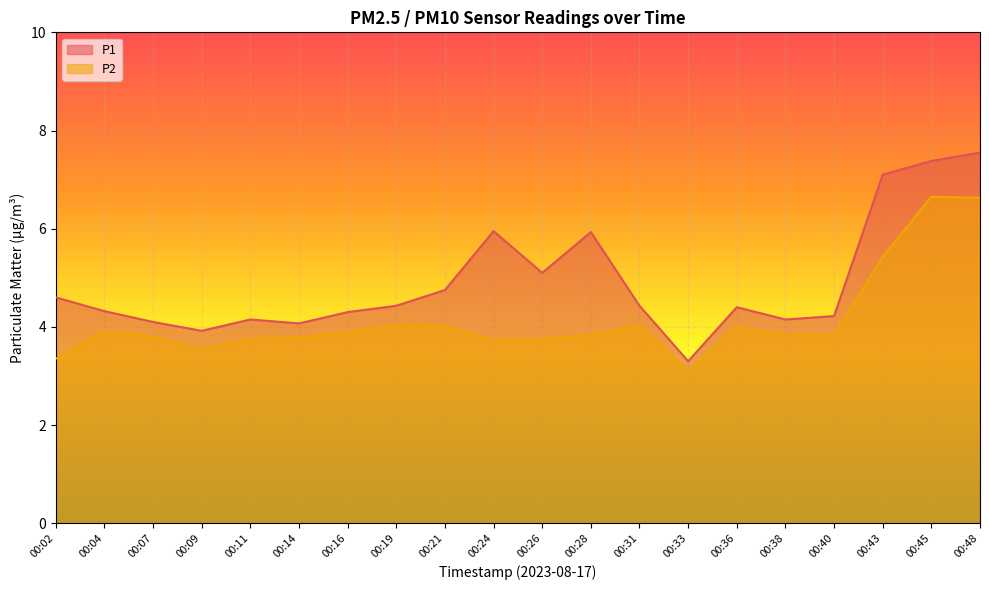

Rank the series at 00:04 from highest to lowest value.

P1, P2